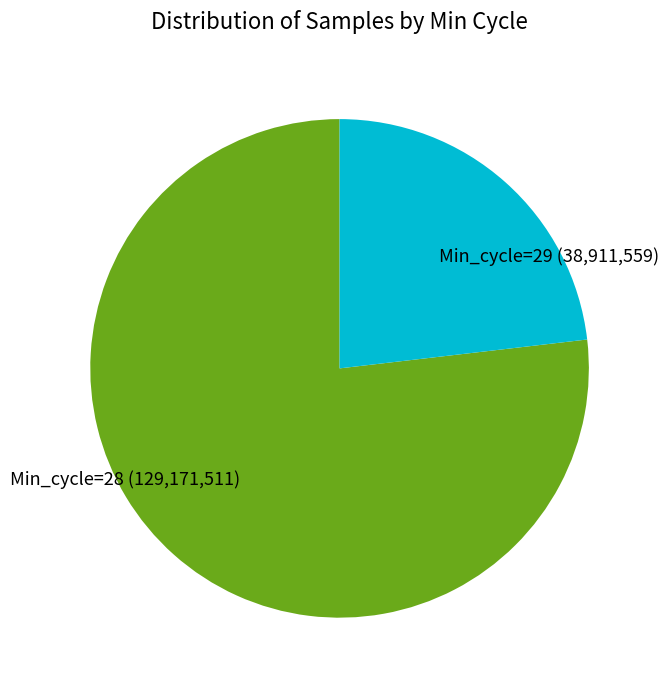

Rank the categories by value from lowest to highest.

Min_cycle=29, Min_cycle=28